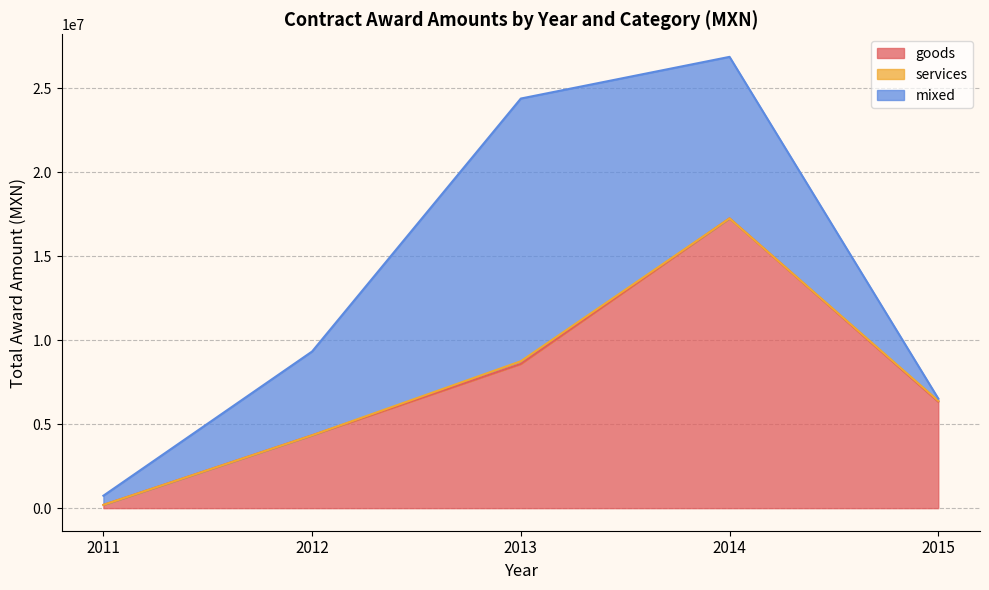

Does the chart display data point markers on the line(s)?

No